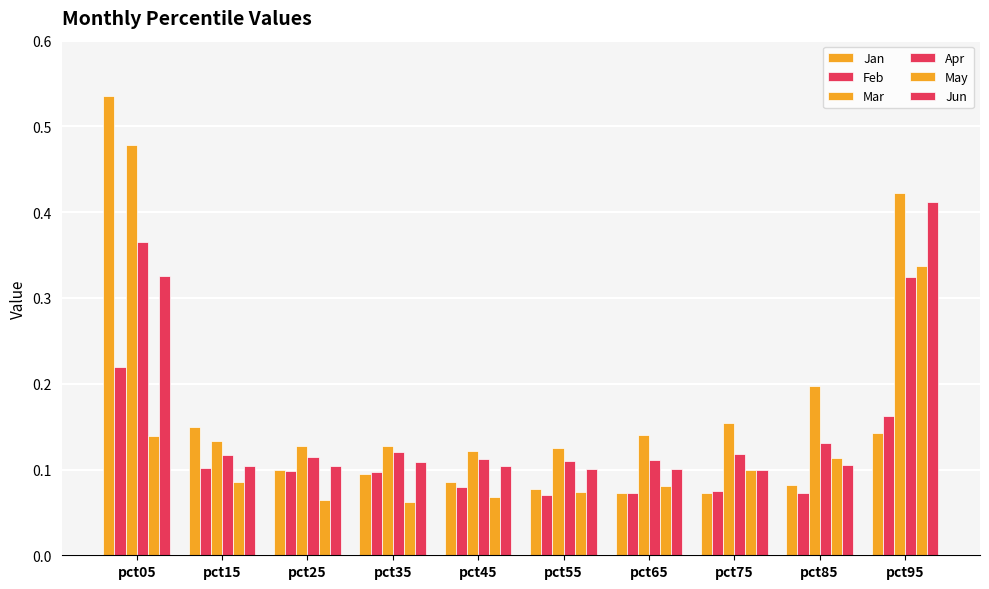

Rank the series at pct15 from highest to lowest value.

Jan, Mar, Apr, Jun, Feb, May